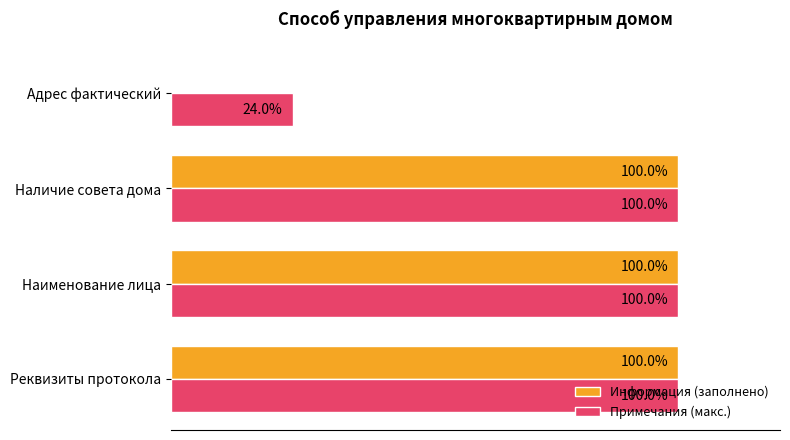

Which series has the largest total across all categories?

Примечания (макс.)